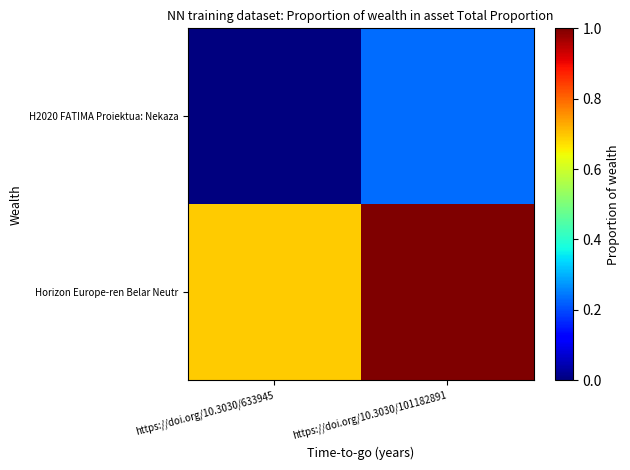

What is the total value across all series at https://doi.org/10.3030/101182891?

1.2